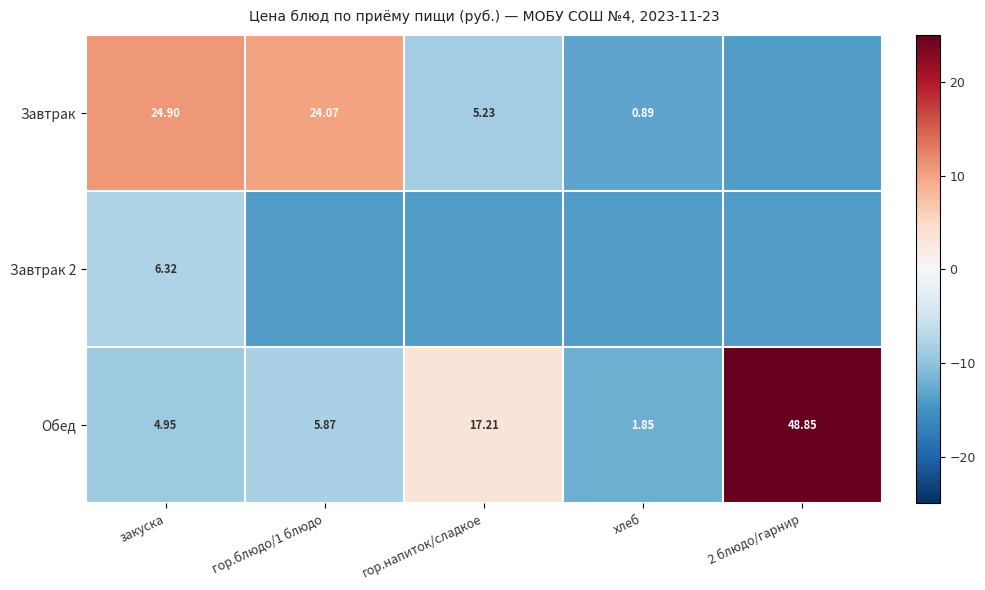

Where is Обед nearest to the value 25?

гор.напиток/сладкое